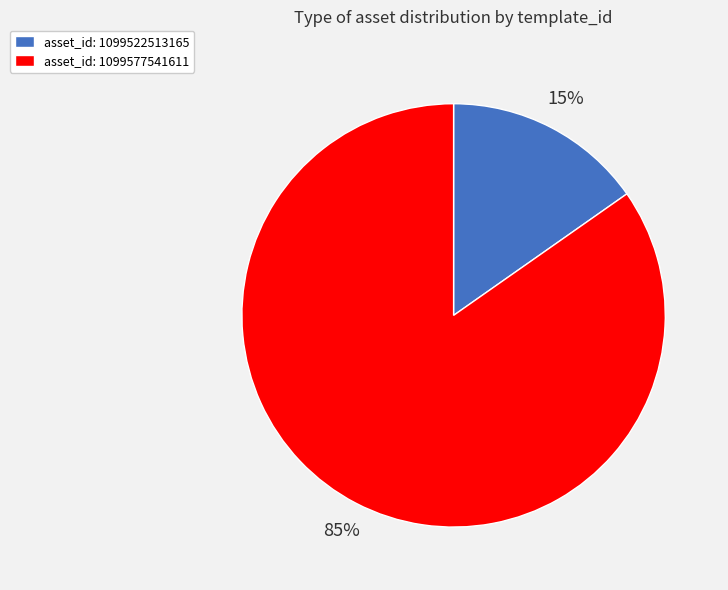

To the nearest percent, what is the combined percentage of asset_id: 1099577541611 and asset_id: 1099522513165?

100%